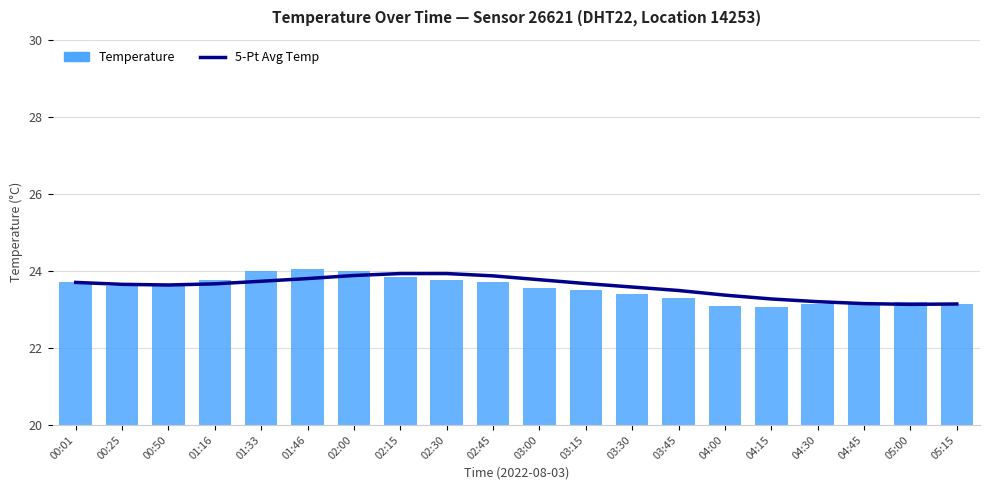

Reading right to left, what are all the values shown in this chart?

5-Pt Avg Temp: 05:15=23.1	05:00=23.1	04:45=23.1	04:30=23.2	04:15=23.3	04:00=23.4	03:45=23.5	03:30=23.6	03:15=23.7	03:00=23.8	02:45=23.9	02:30=23.9	02:15=23.9	02:00=23.9	01:46=23.8	01:33=23.7	01:16=23.7	00:50=23.6	00:25=23.6	00:01=23.7
Temperature: 05:15=23.1	05:00=23.2	04:45=23.1	04:30=23.1	04:15=23.1	04:00=23.1	03:45=23.3	03:30=23.4	03:15=23.5	03:00=23.6	02:45=23.7	02:30=23.8	02:15=23.9	02:00=24.0	01:46=24.1	01:33=24.0	01:16=23.8	00:50=23.6	00:25=23.6	00:01=23.7